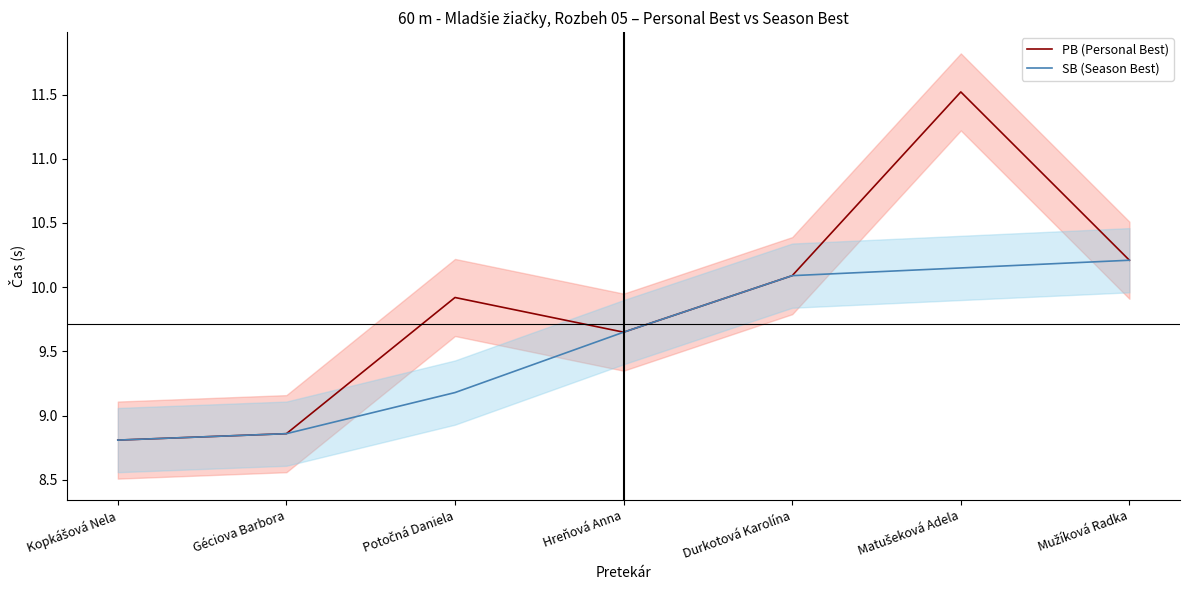

Rank the series by their maximum value, from lowest to highest.

SB (Season Best), PB (Personal Best)